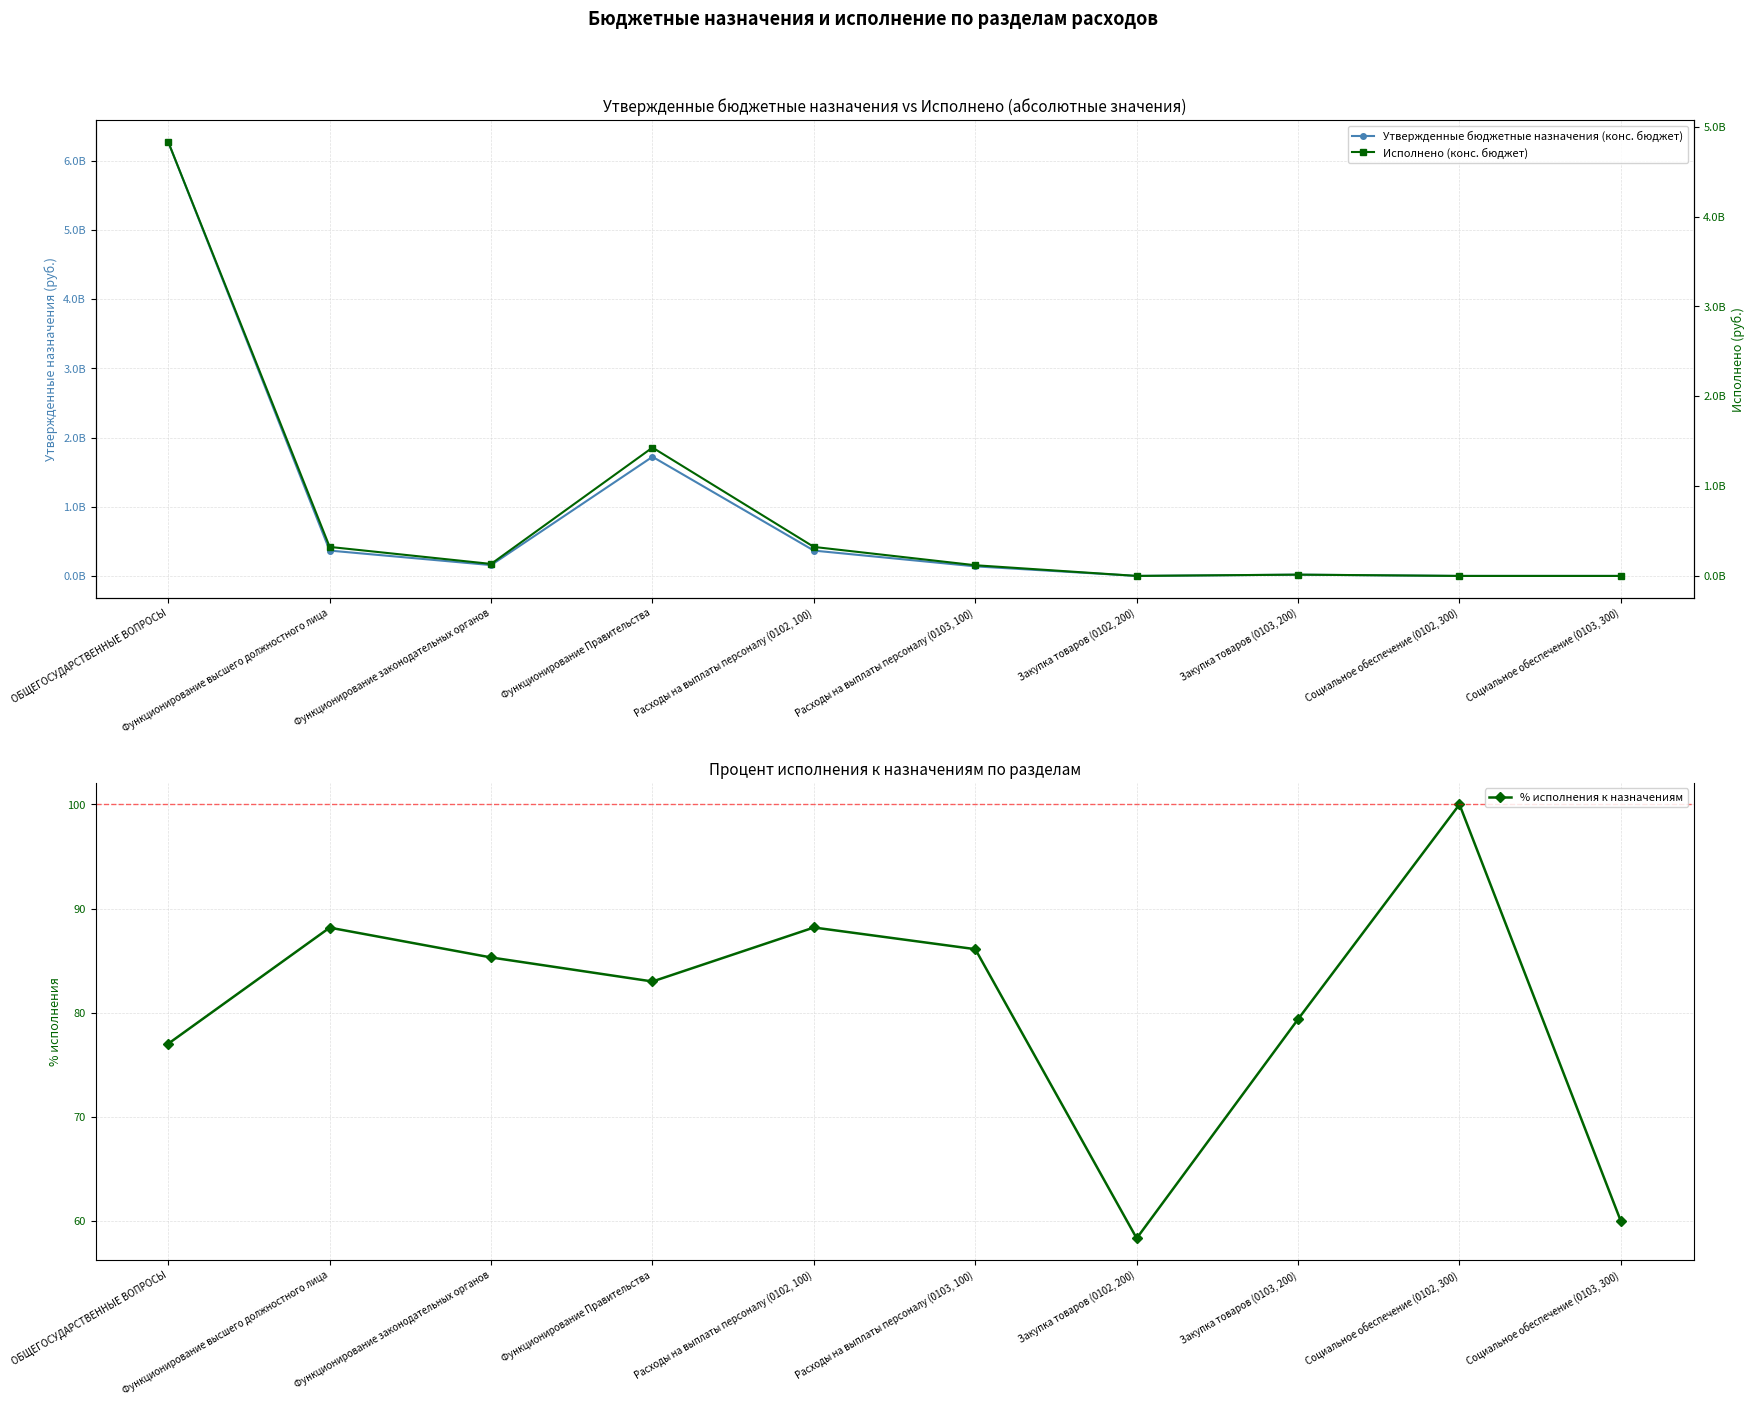

Count the number of data series in this chart.

3